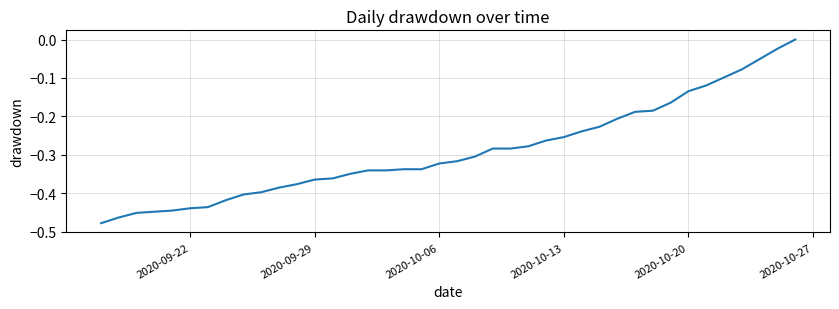

What is the value of the 28th point from the left?

-0.2